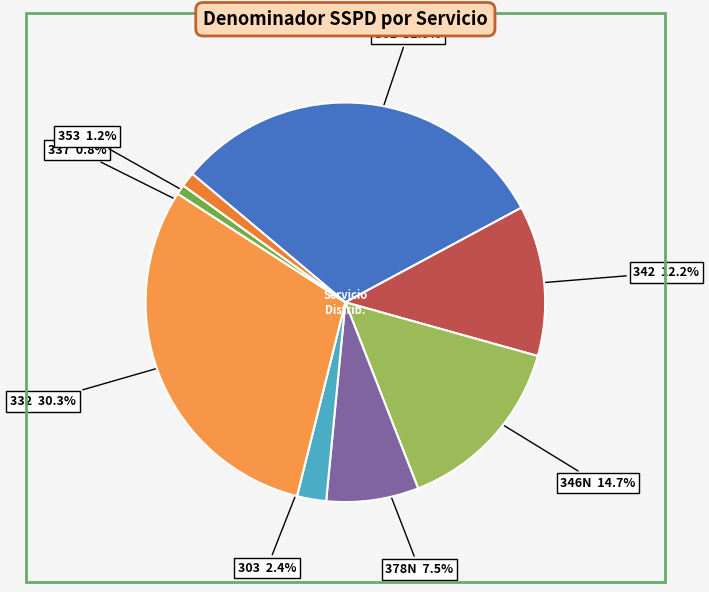

How many slices are in this pie chart?

8